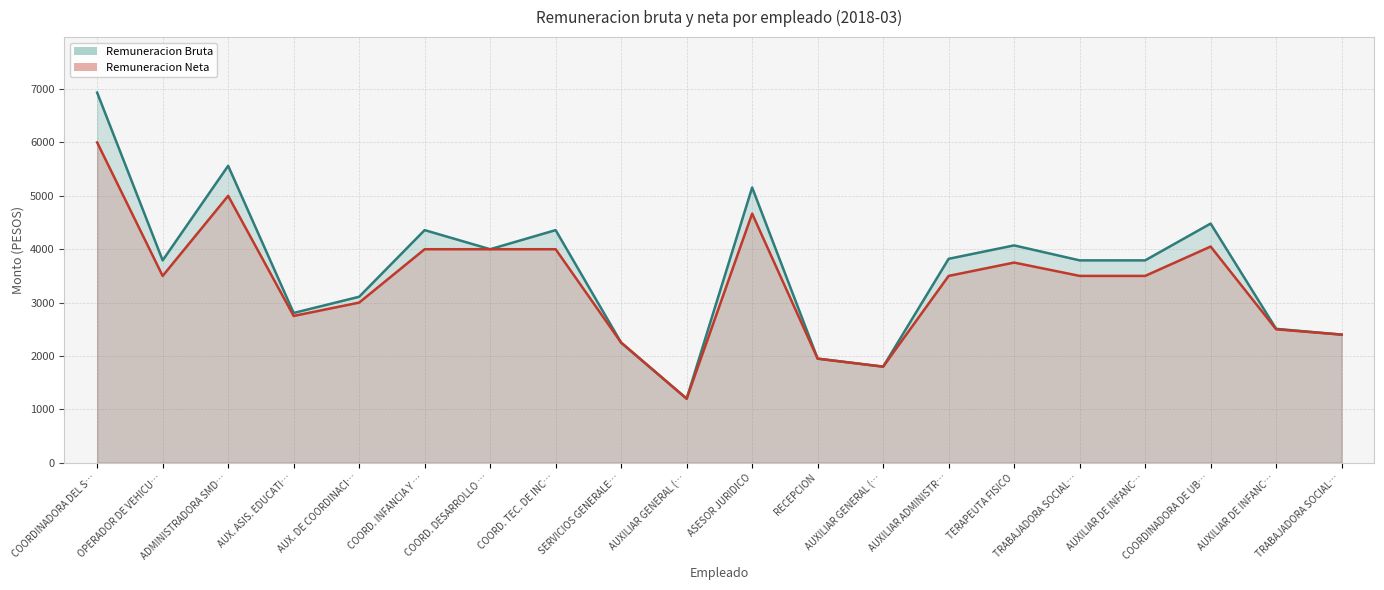

Is the value of Remuneracion Bruta at AUX. ASIS. EDUCATI… greater than the value of Remuneracion Neta at AUXILIAR DE INFANC…?

No